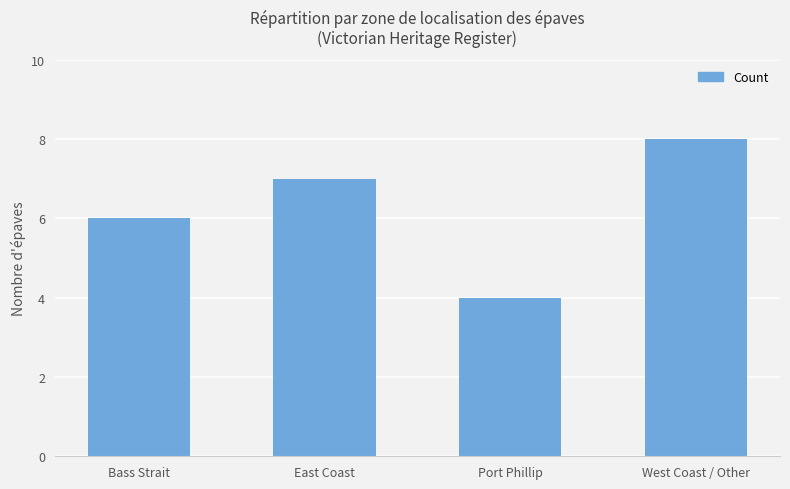

Reading left to right, transcribe all the data shown in this chart.

Bass Strait=6	East Coast=7	Port Phillip=4	West Coast / Other=8